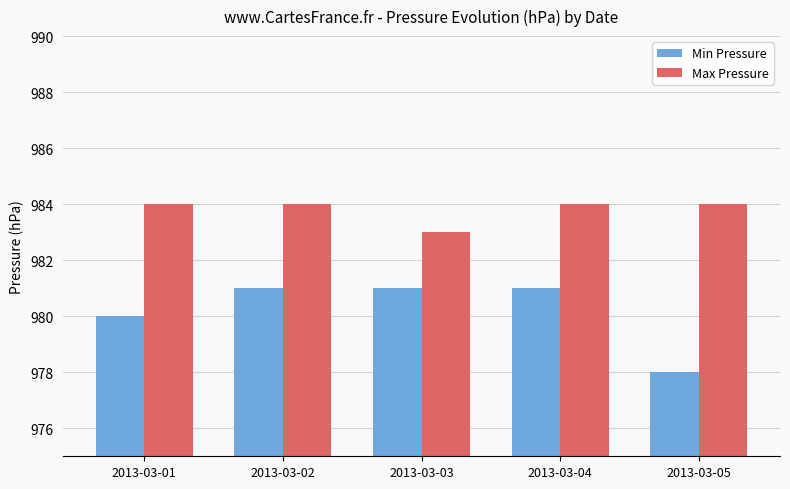

What is the minimum value for Max Pressure?

983